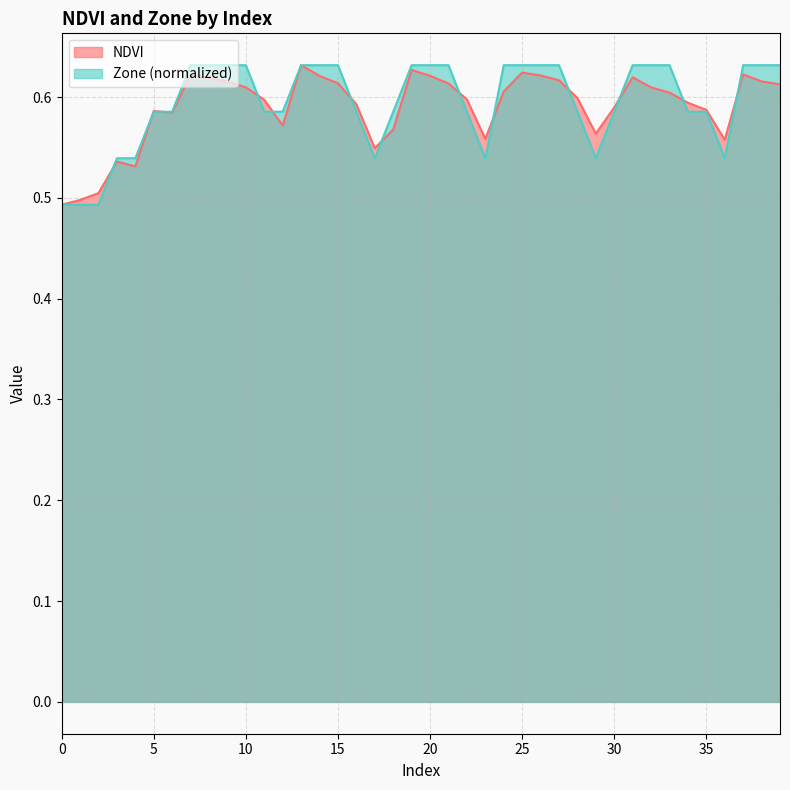

True or false: Zone and NDVI intersect in this chart.

True